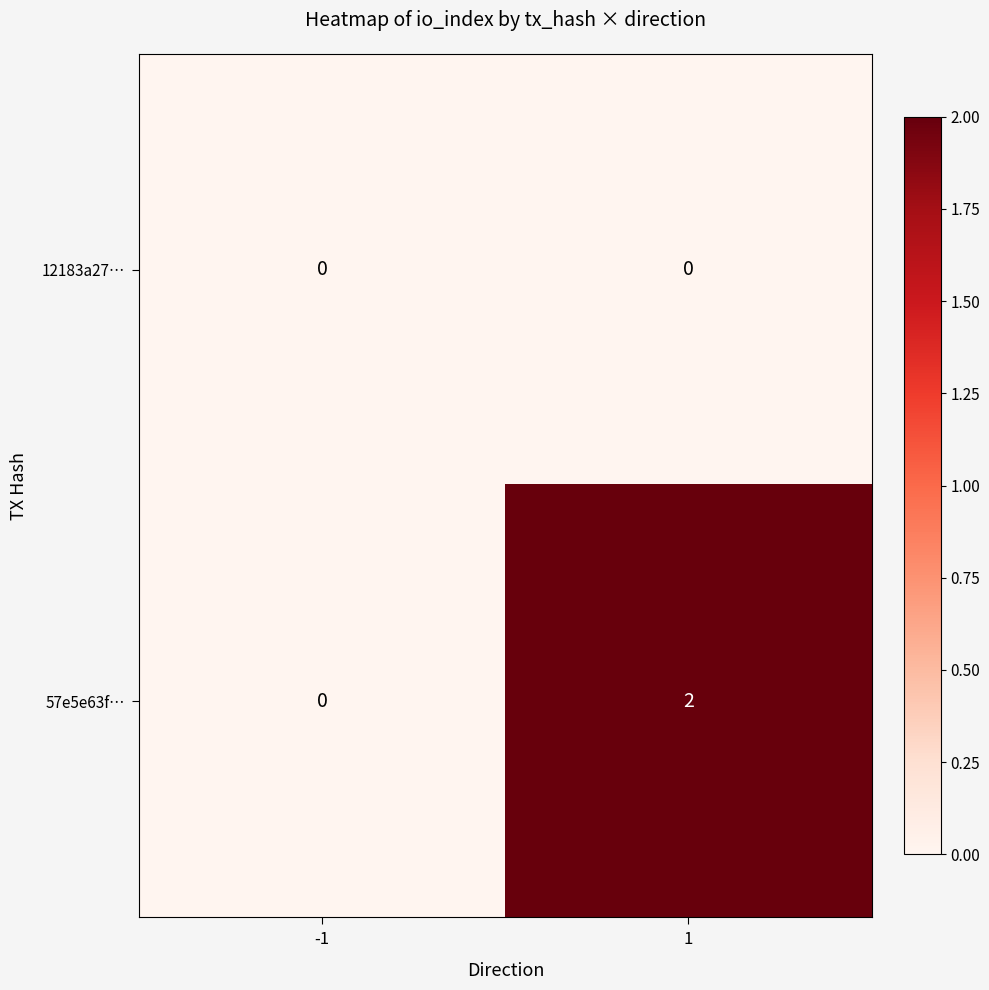

List the series in order of their peak value, highest first.

57e5e63f…, 12183a27…